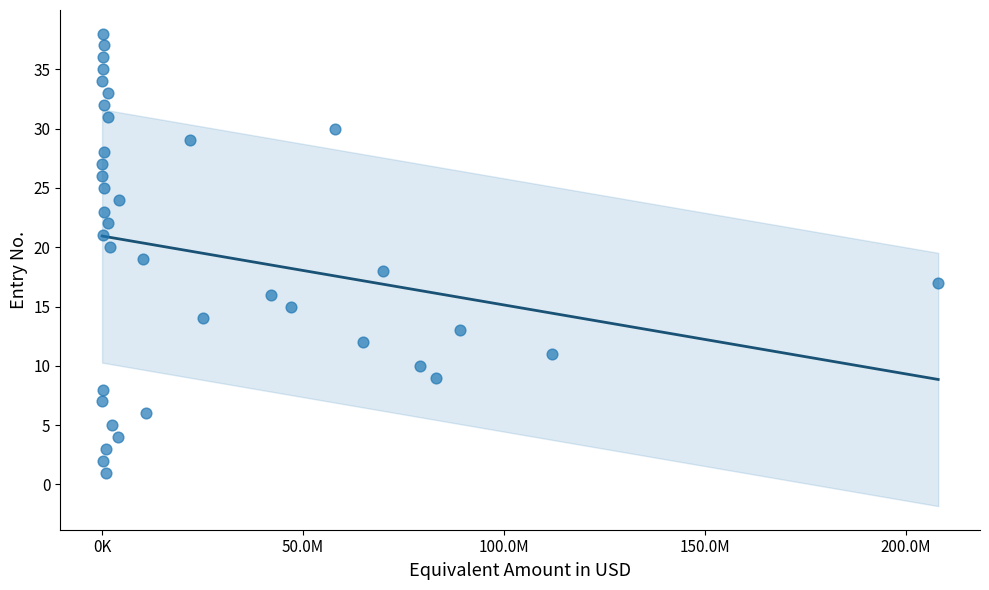

What is the range of Y values (max minus min)?

37